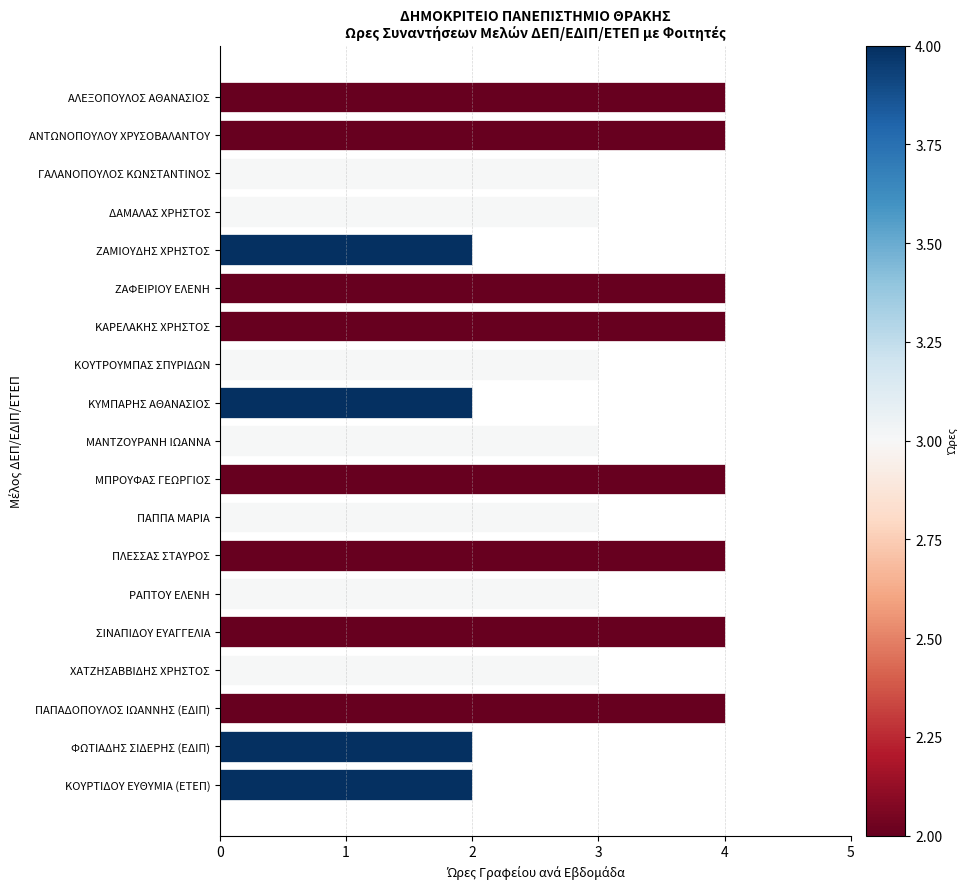

Is it true that the value at ΓΑΛΑΝΟΠΟΥΛΟΣ ΚΩΝΣΤΑΝΤΙΝΟΣ is 3?

True